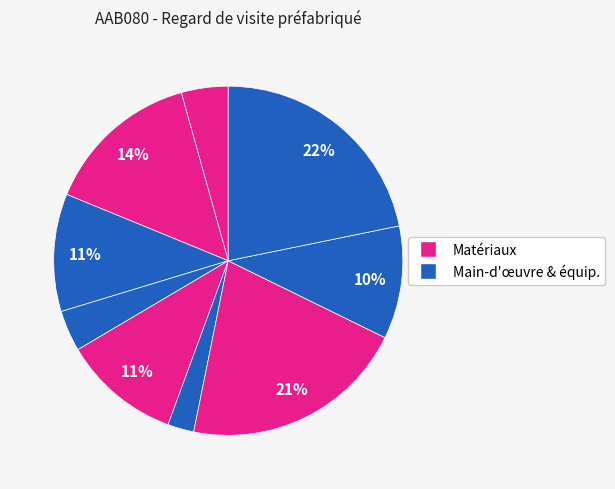

How many segments does this pie chart have?

9